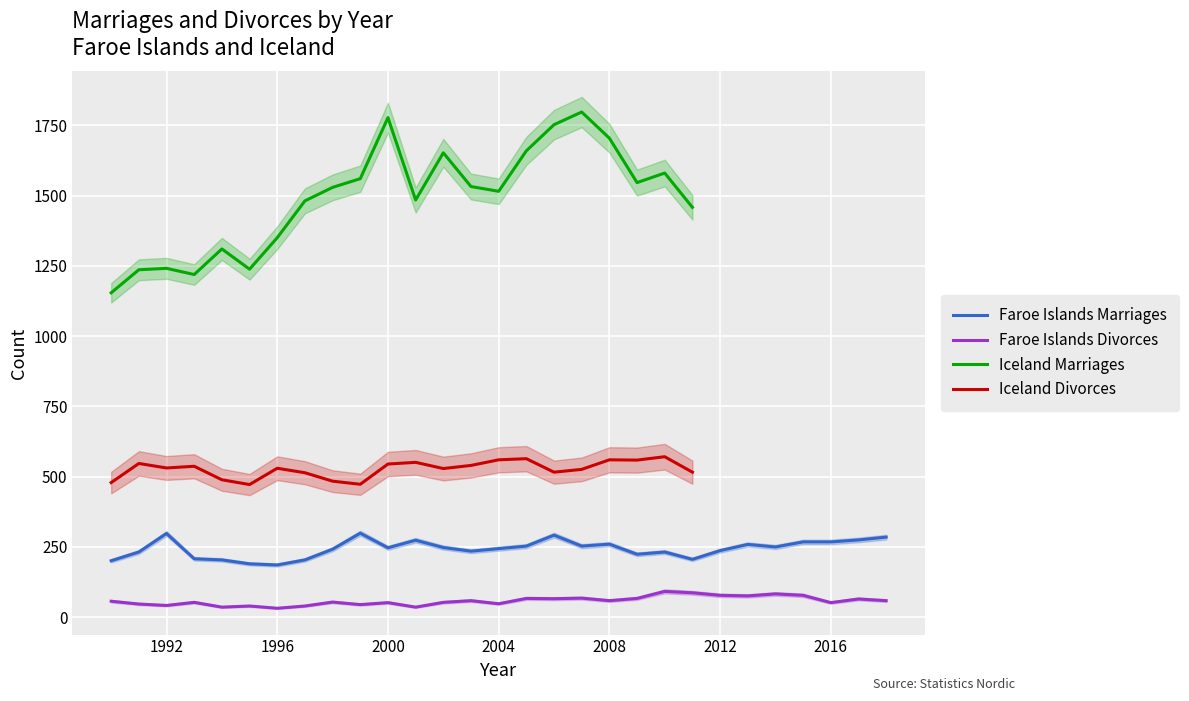

At how many categories does at least one series exceed 41?

29